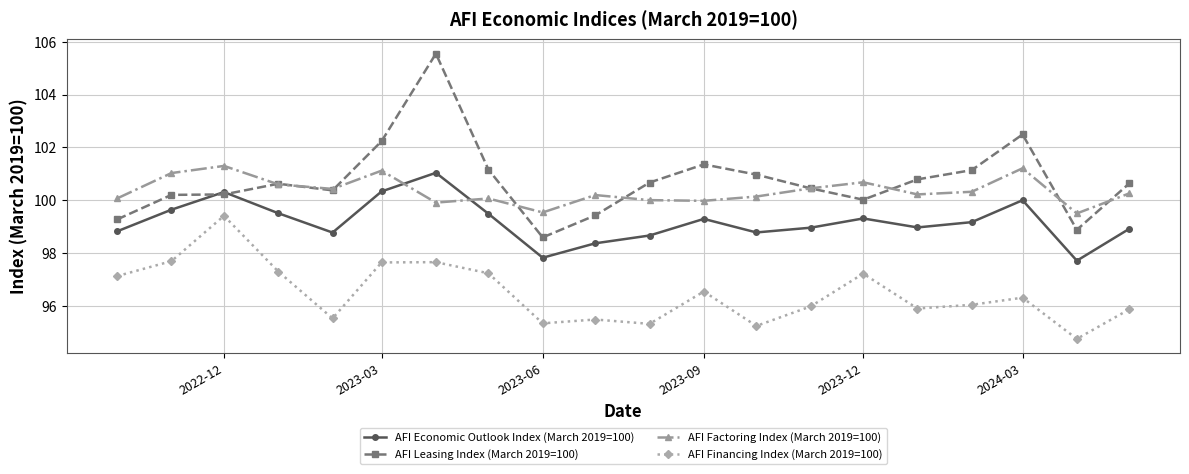

True or false: AFI Financing Index (March 2019=100) and AFI Factoring Index (March 2019=100) cross at least once.

False